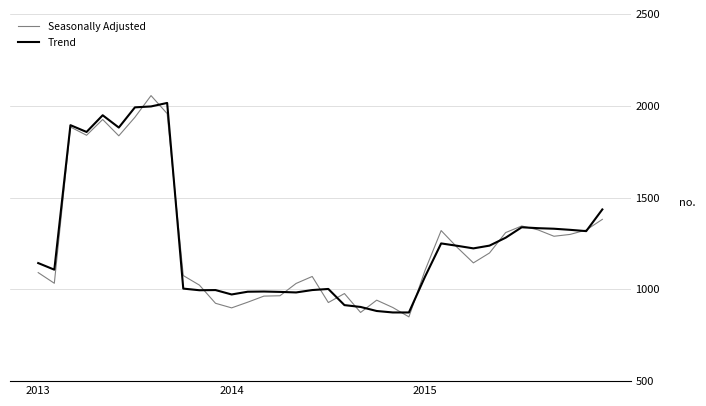

What is the minimum value for Trend?

874